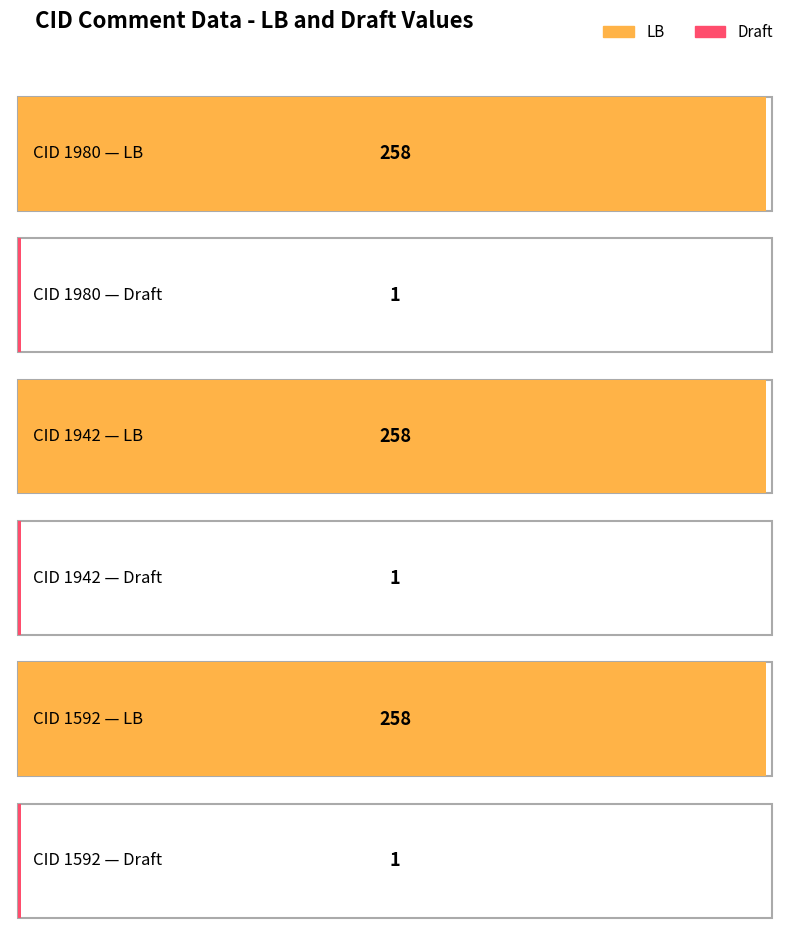

Which series has the widest spread of values?

LB